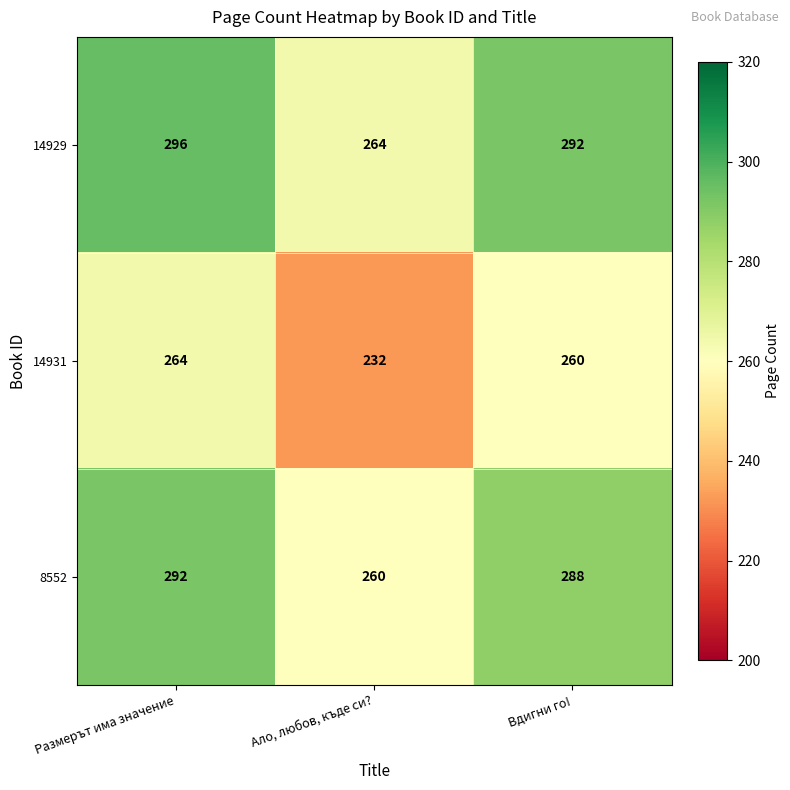

True or false: 14929 has a value of 349 at Ало, любов, къде си?.

False